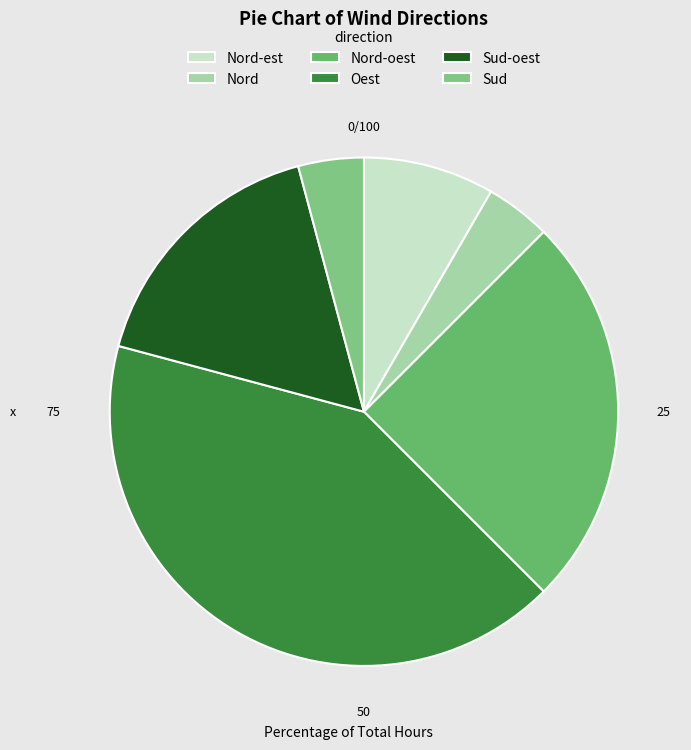

Which slice is the smallest?

Nord